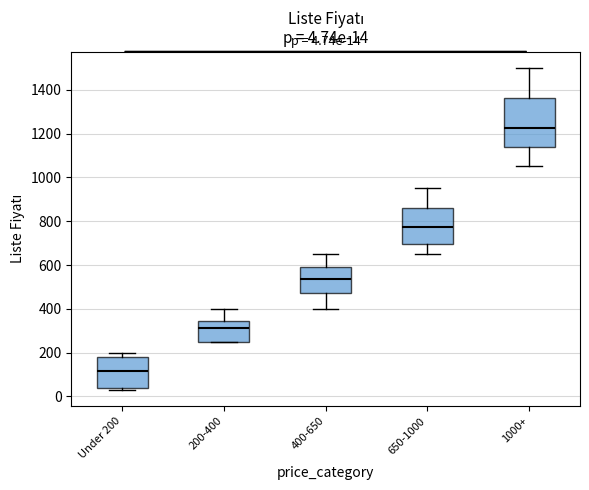

Which box has the highest median line?

1000+